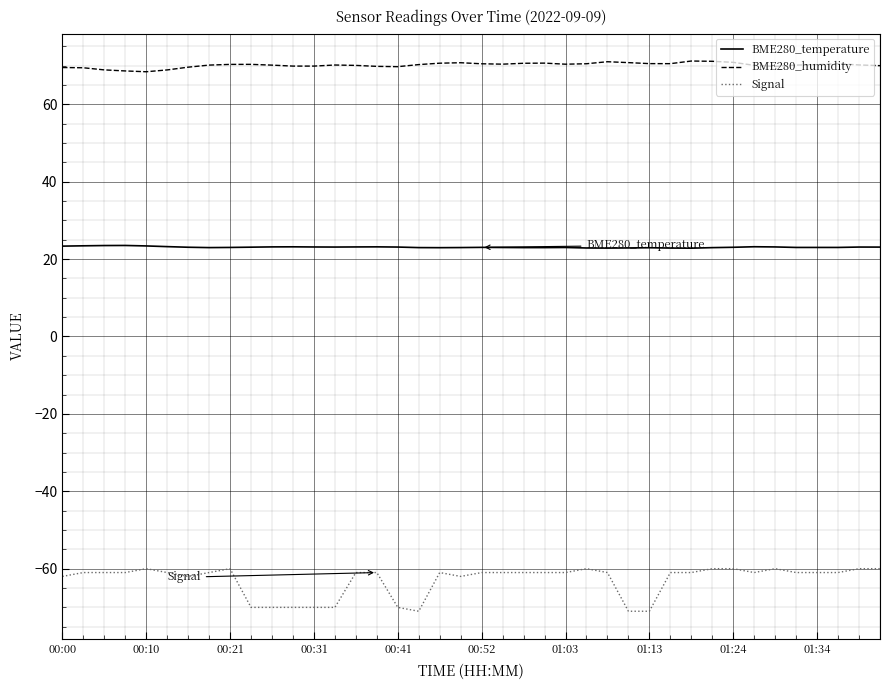

Is this an area chart (filled region under the line)?

No